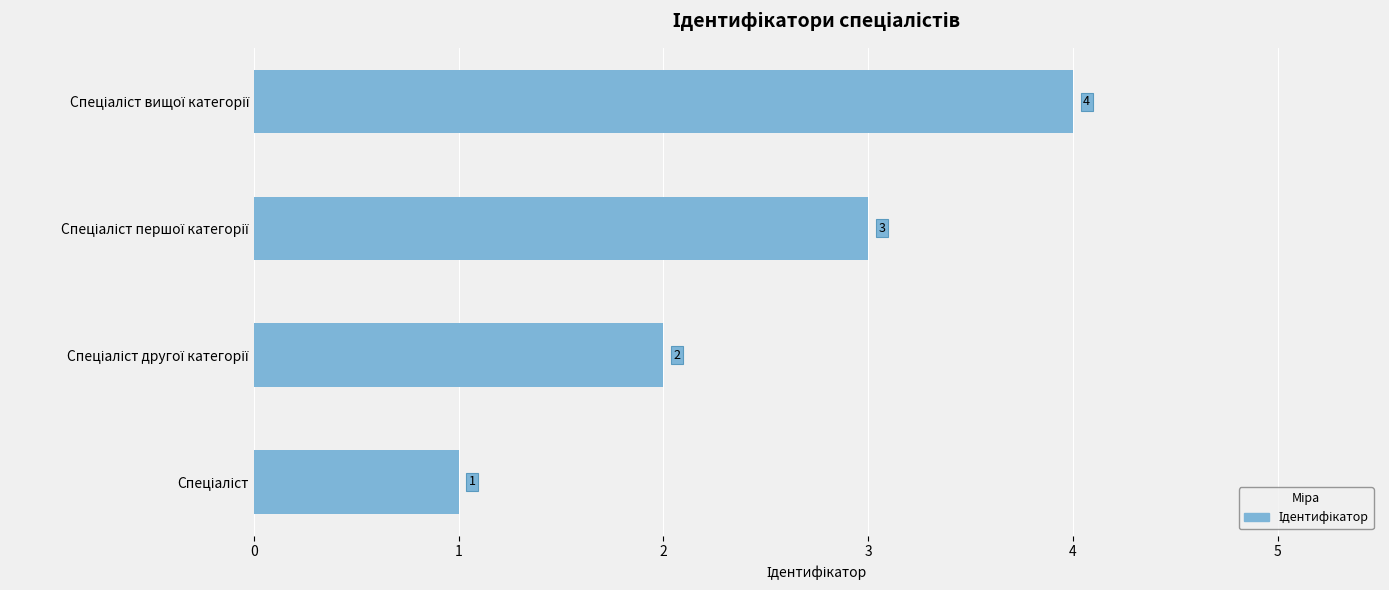

Count the values in the range 2 to 4.

3